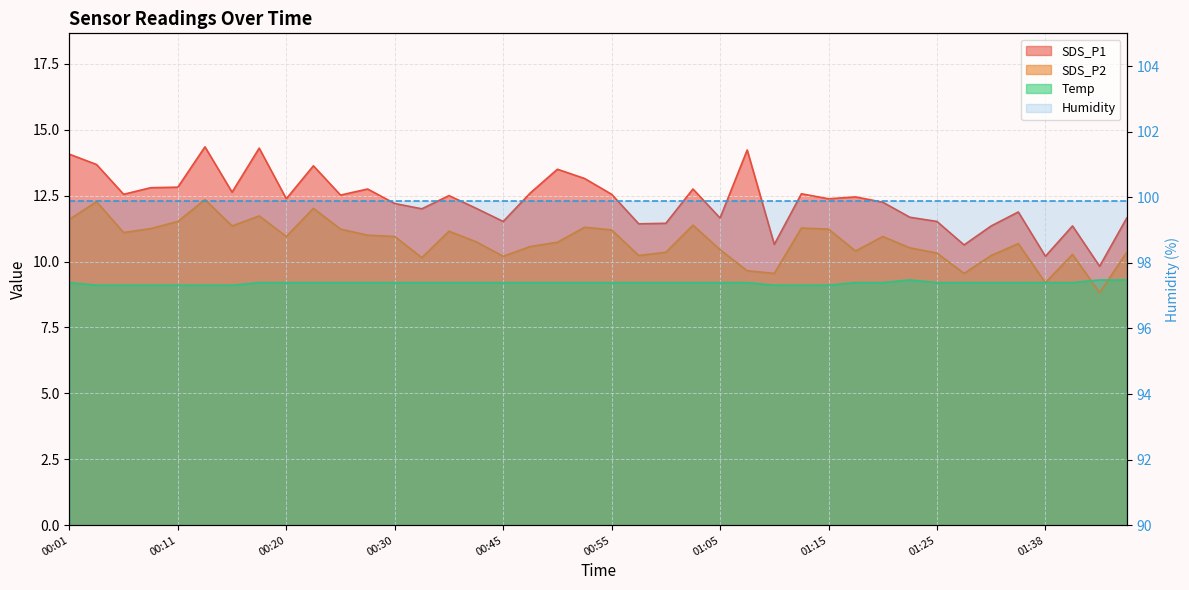

The Temp series shows 9.2 at 00:43. True or false?

True